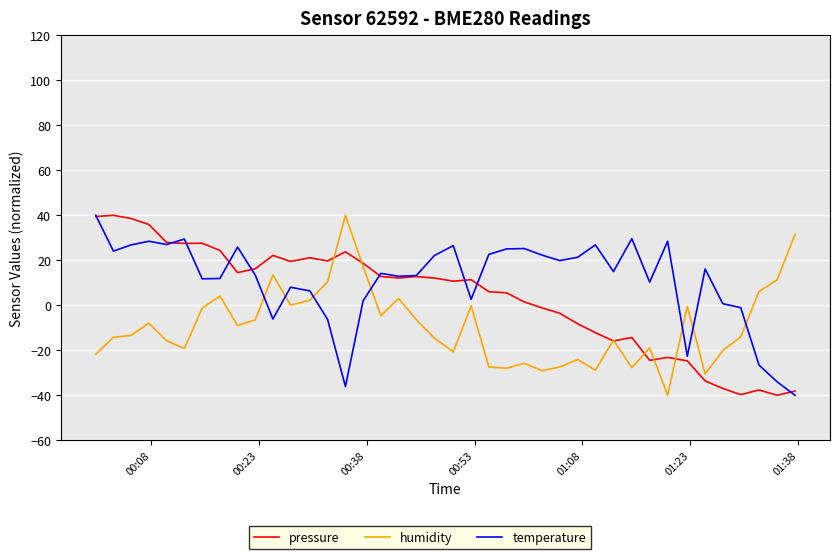

After their last crossing, which series has the higher values: temperature or humidity?

humidity